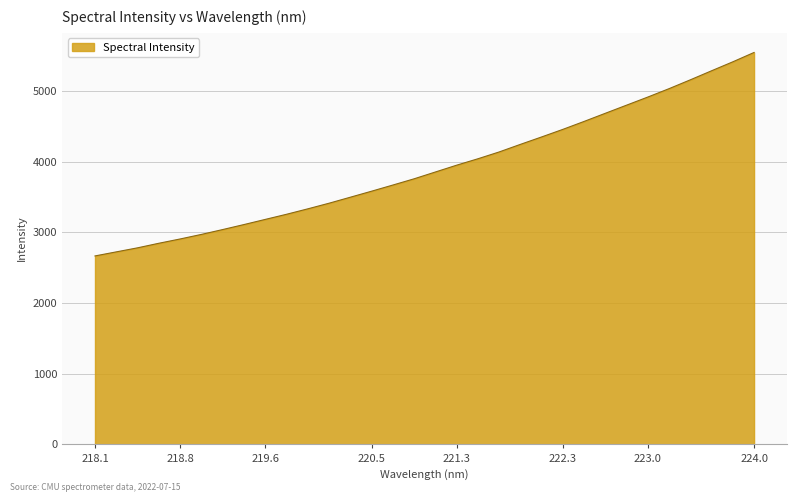

True or false: the data has more than 0 interior local peaks.

False